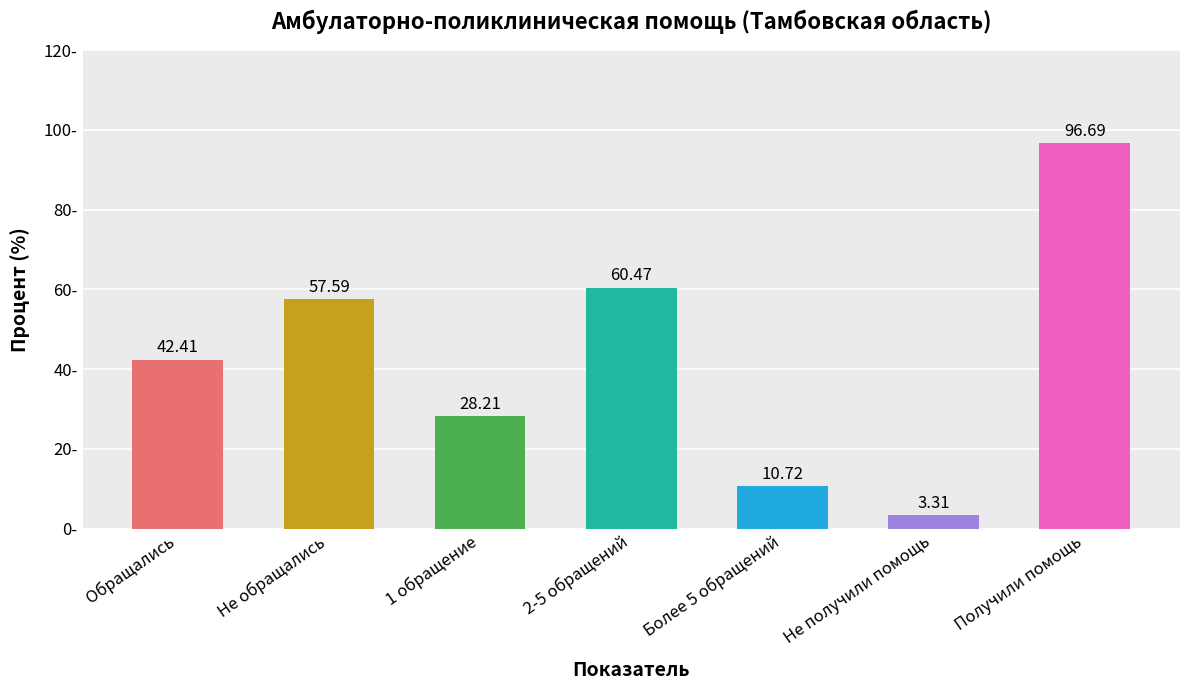

List the labels in order of value, smallest first.

Не получили помощь, Более 5 обращений, 1 обращение, Обращались, Не обращались, 2-5 обращений, Получили помощь